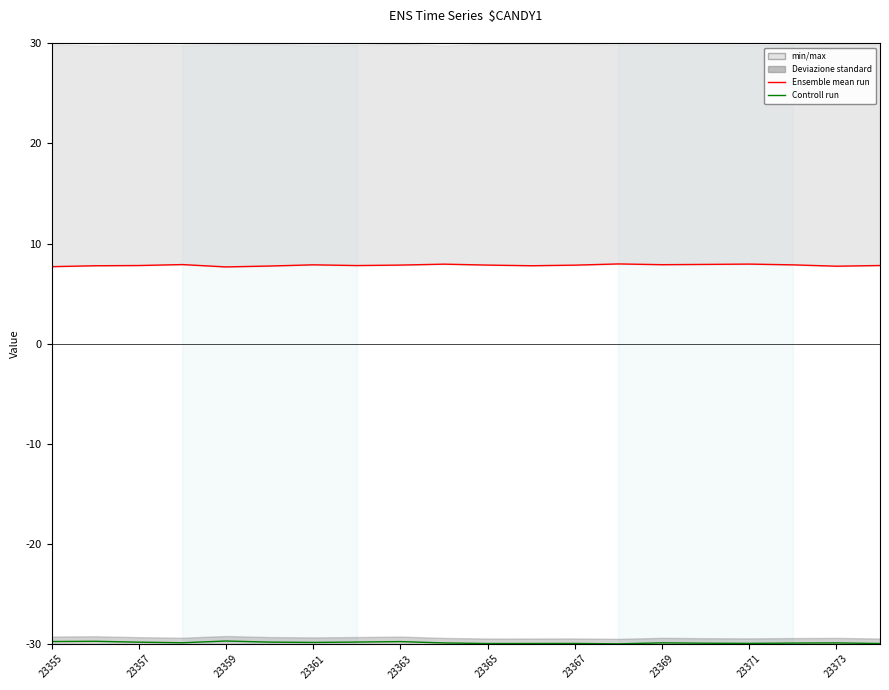

How many Ensemble mean run values are between 7 and 8?

20